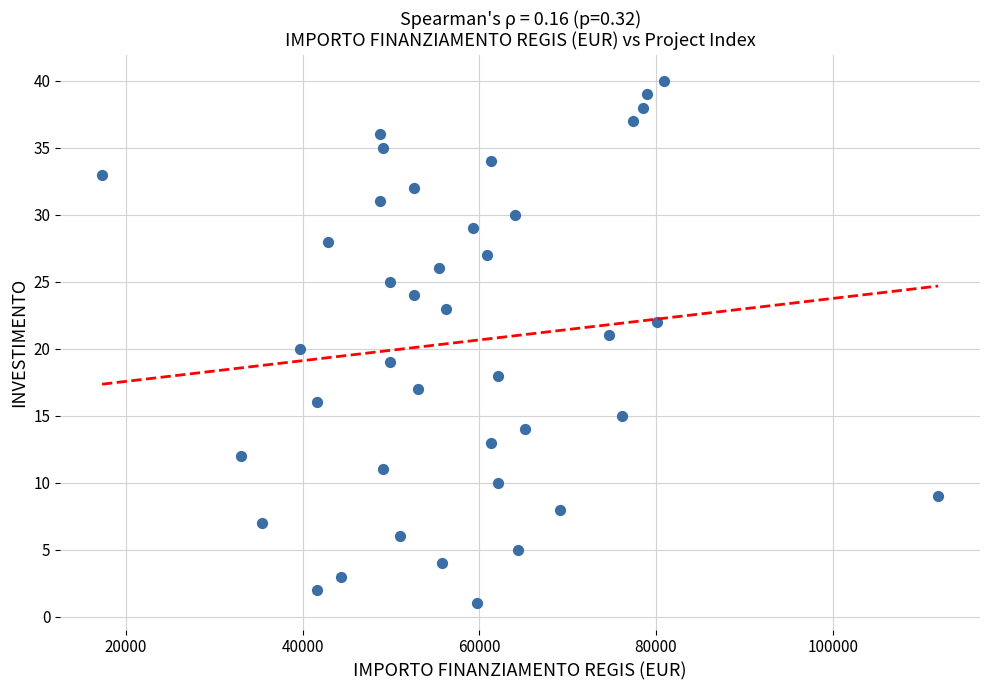

What is the range of Y values (max minus min)?

39